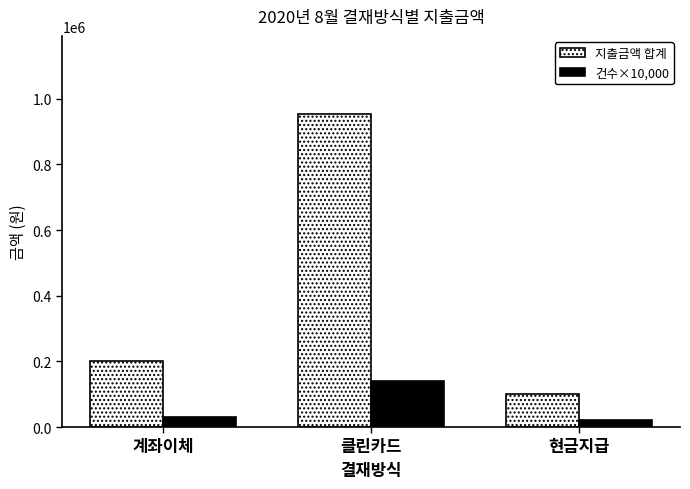

At 클린카드, list the series in order from smallest to largest.

건수×10,000, 지출금액 합계